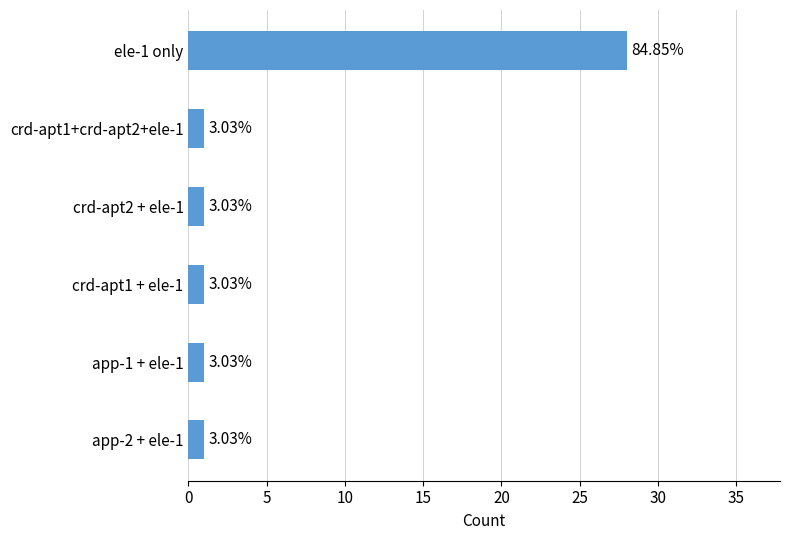

Does the chart contain any negative values?

No